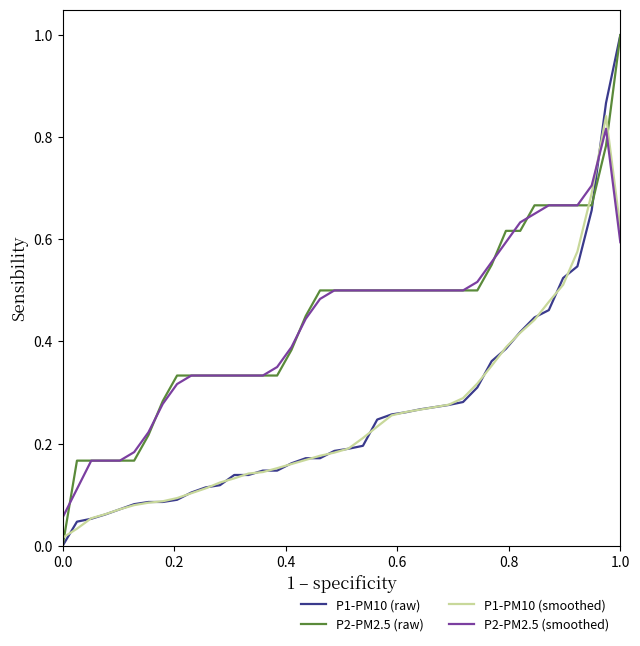

True or false: P2-PM2.5 (raw) and P1-PM10 (smoothed) intersect in this chart.

True